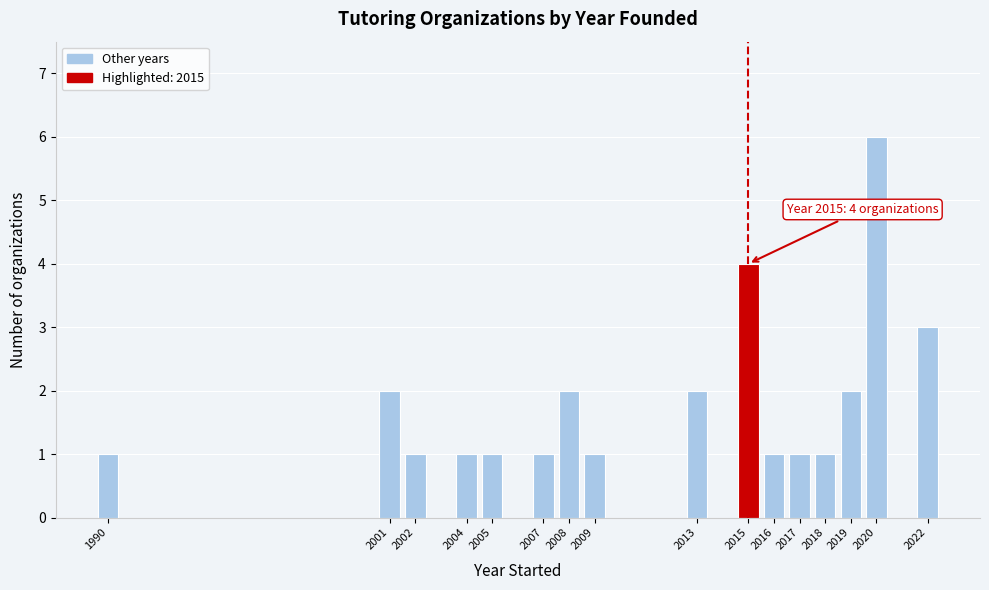

Reading left to right, what are all the values shown in this chart?

1	2	1	1	1	1	2	1	2	4	1	1	1	2	6	3